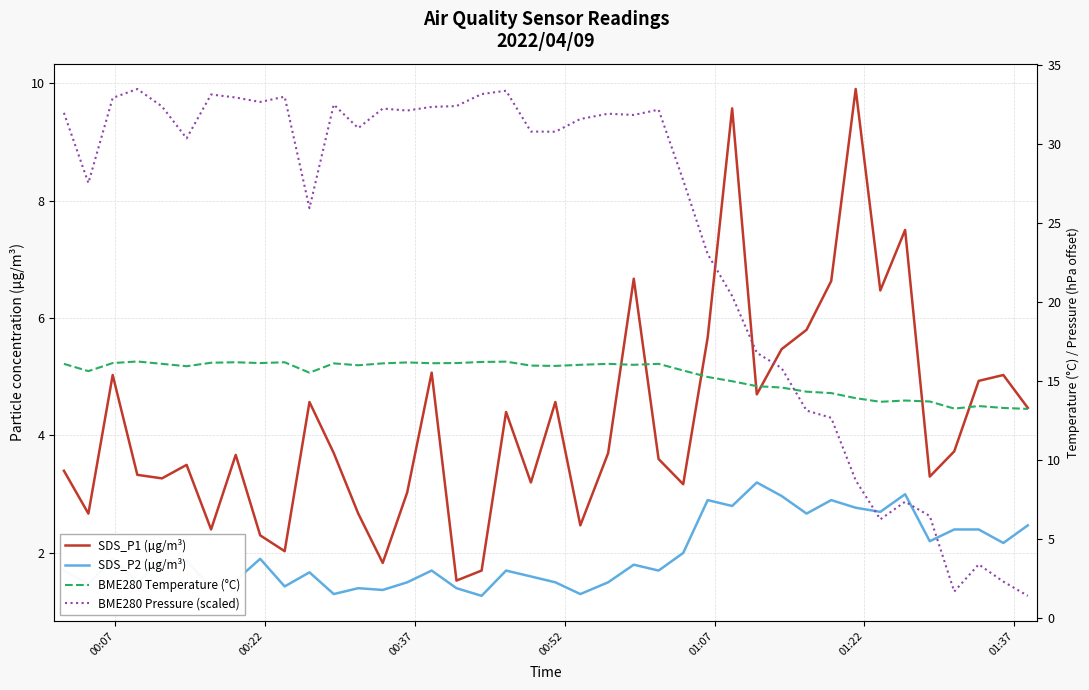

How many lines are shown in the chart?

4